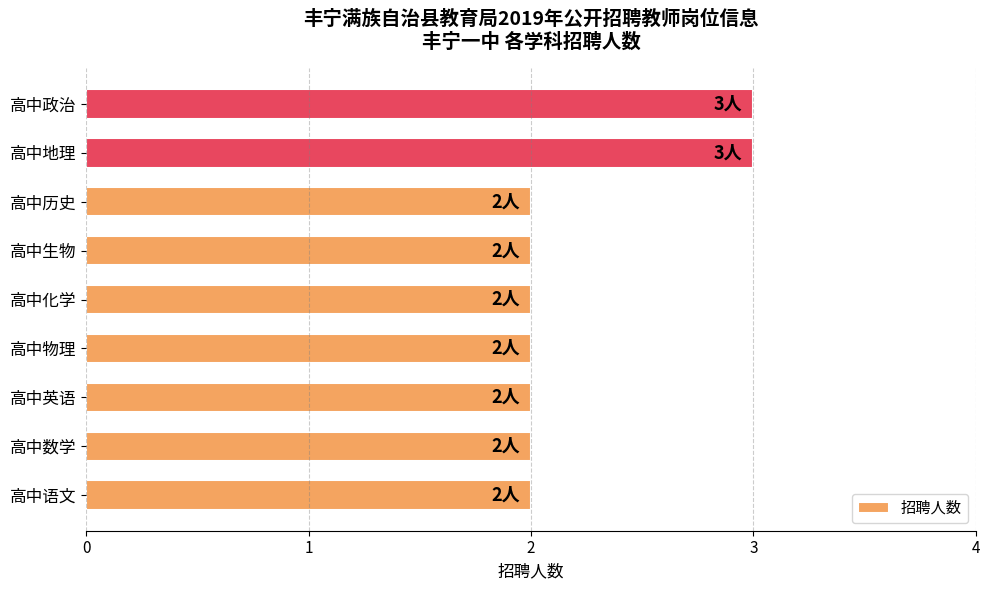

Reading bottom to top, what are all the values shown in this chart?

高中语文=2	高中数学=2	高中英语=2	高中物理=2	高中化学=2	高中生物=2	高中历史=2	高中地理=3	高中政治=3